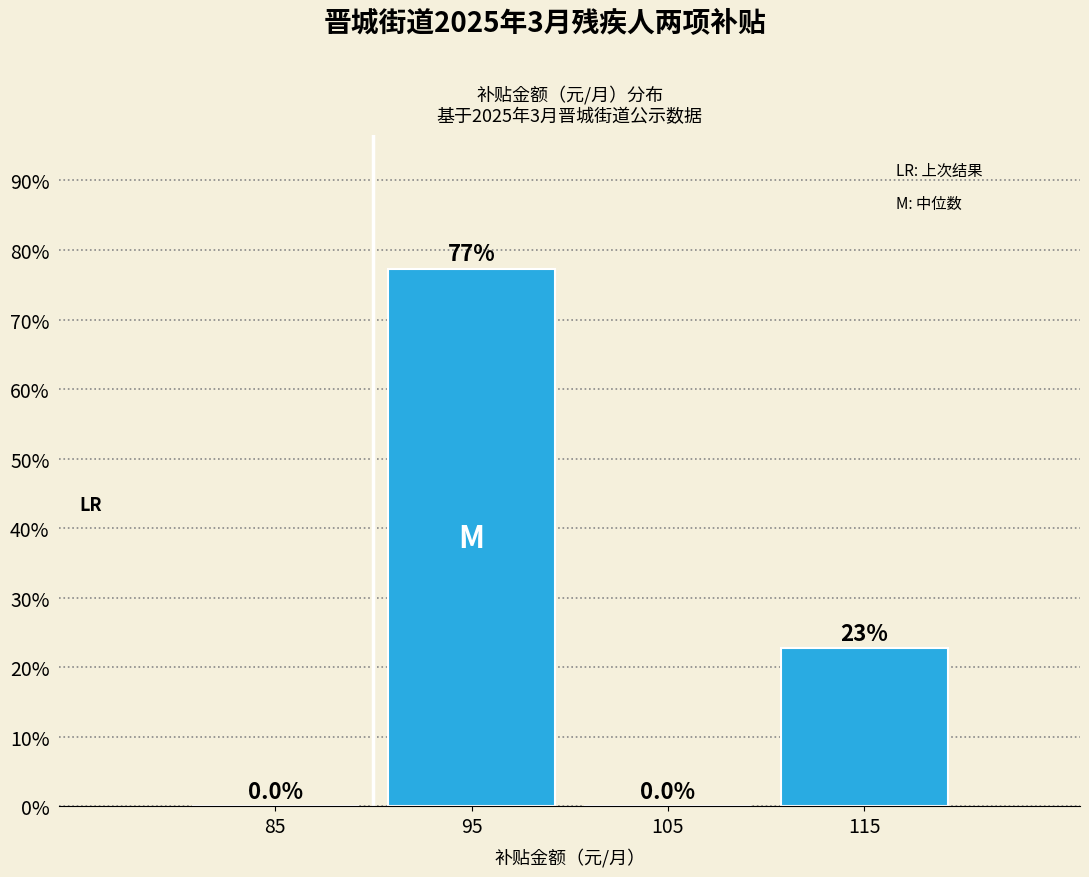

Over which range of the x-axis is the bar tallest?

90 to 100